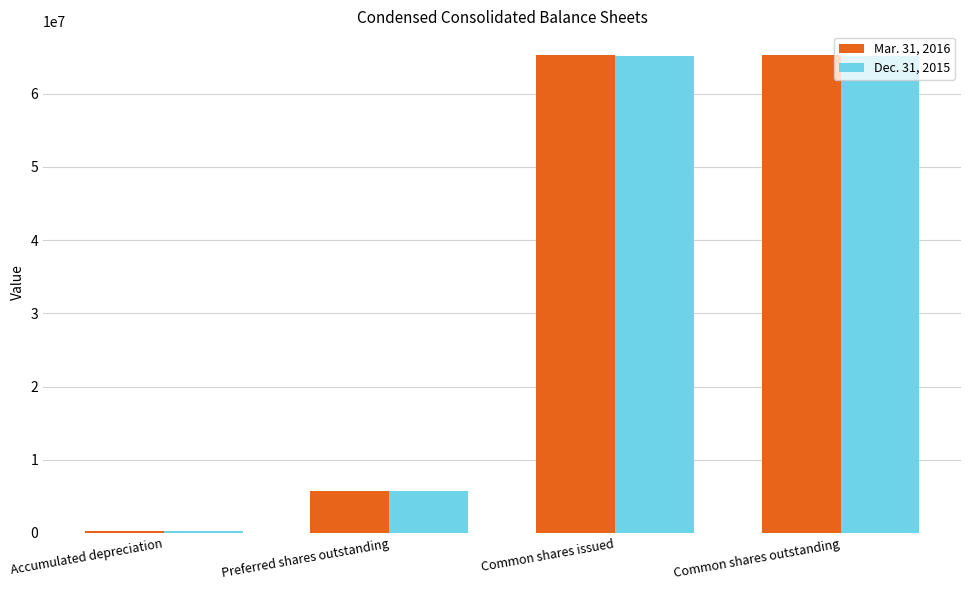

What is the label of the 4th bar from the left?

Common shares outstanding